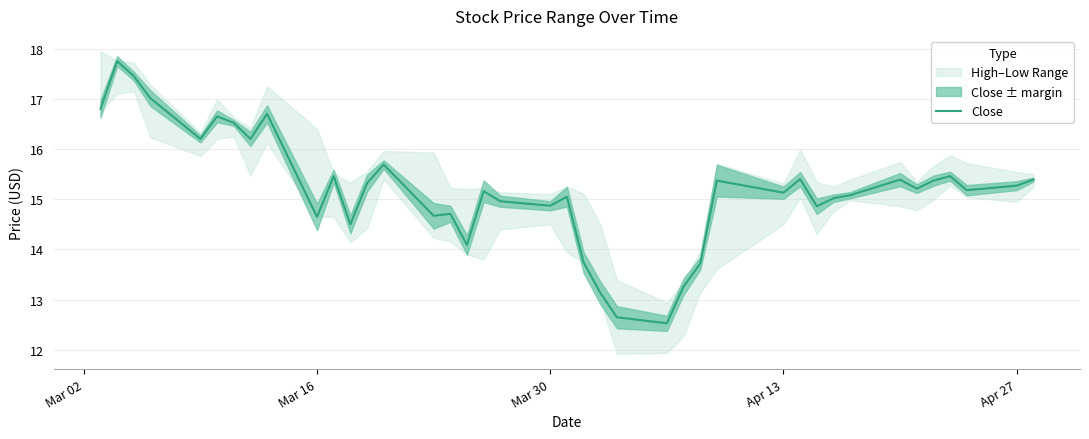

How many data points are less than 15?

14